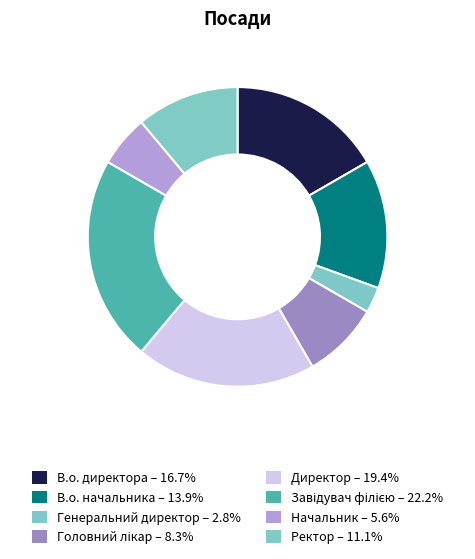

Count the number of slices in the pie.

8